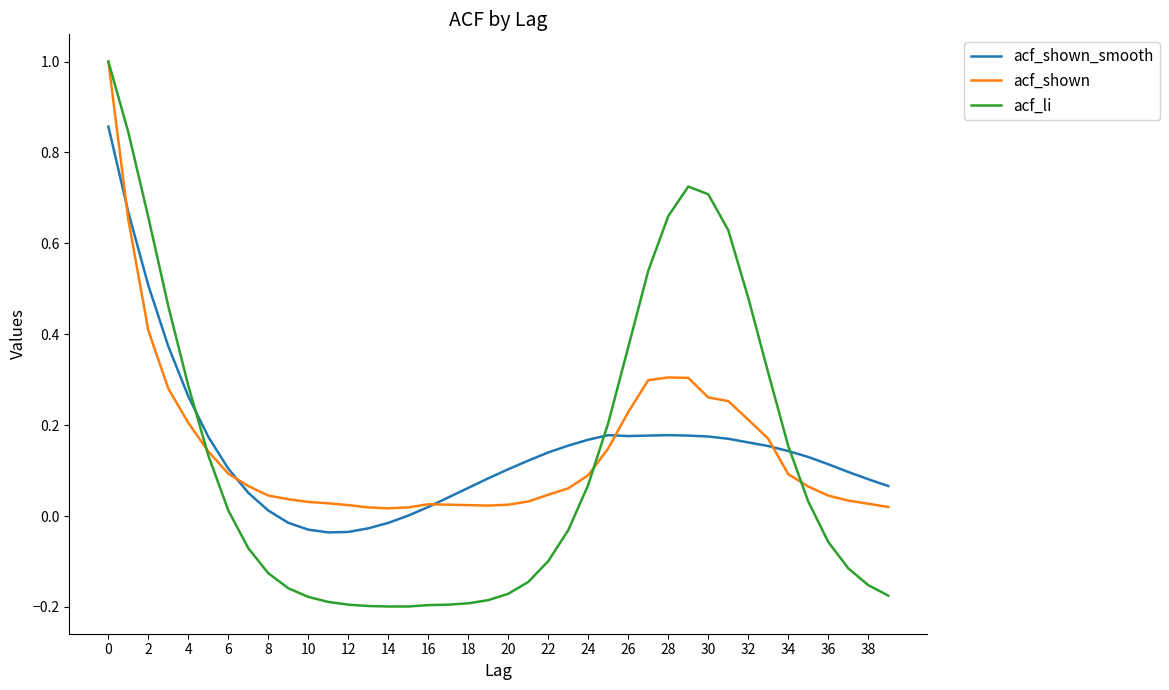

Which series has the largest range (max minus min)?

acf_li